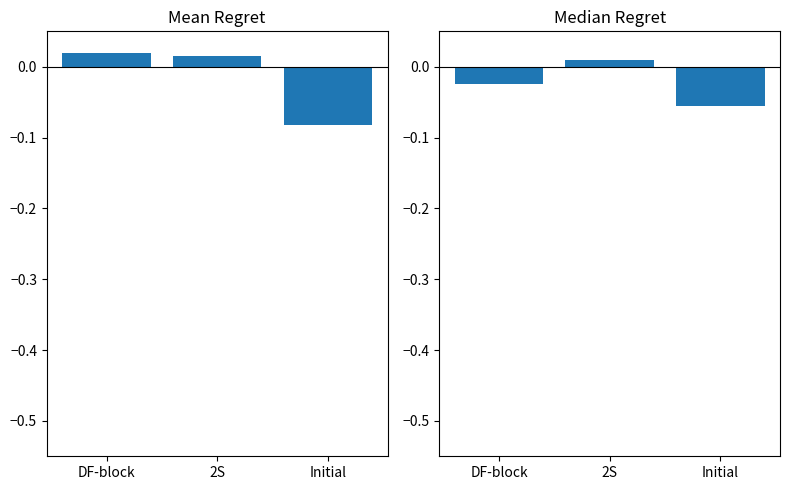

Reading left to right, extract all data points from this chart.

Mean Regret: 0.0	0.0	-0.1
Median Regret: -0.0	0.0	-0.1